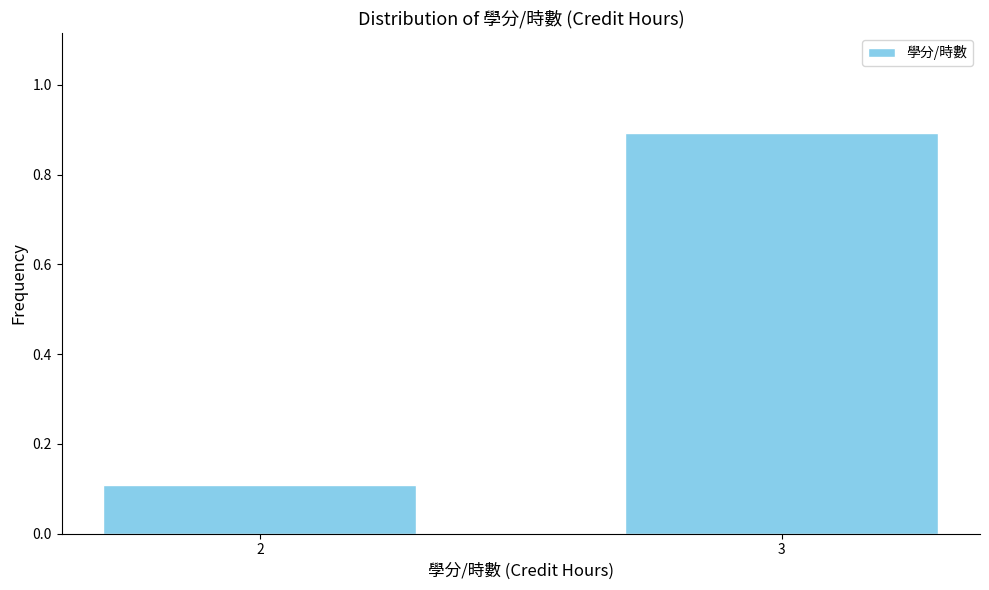

Reading left to right, extract all data points from this chart.

2=0.1	3=0.9